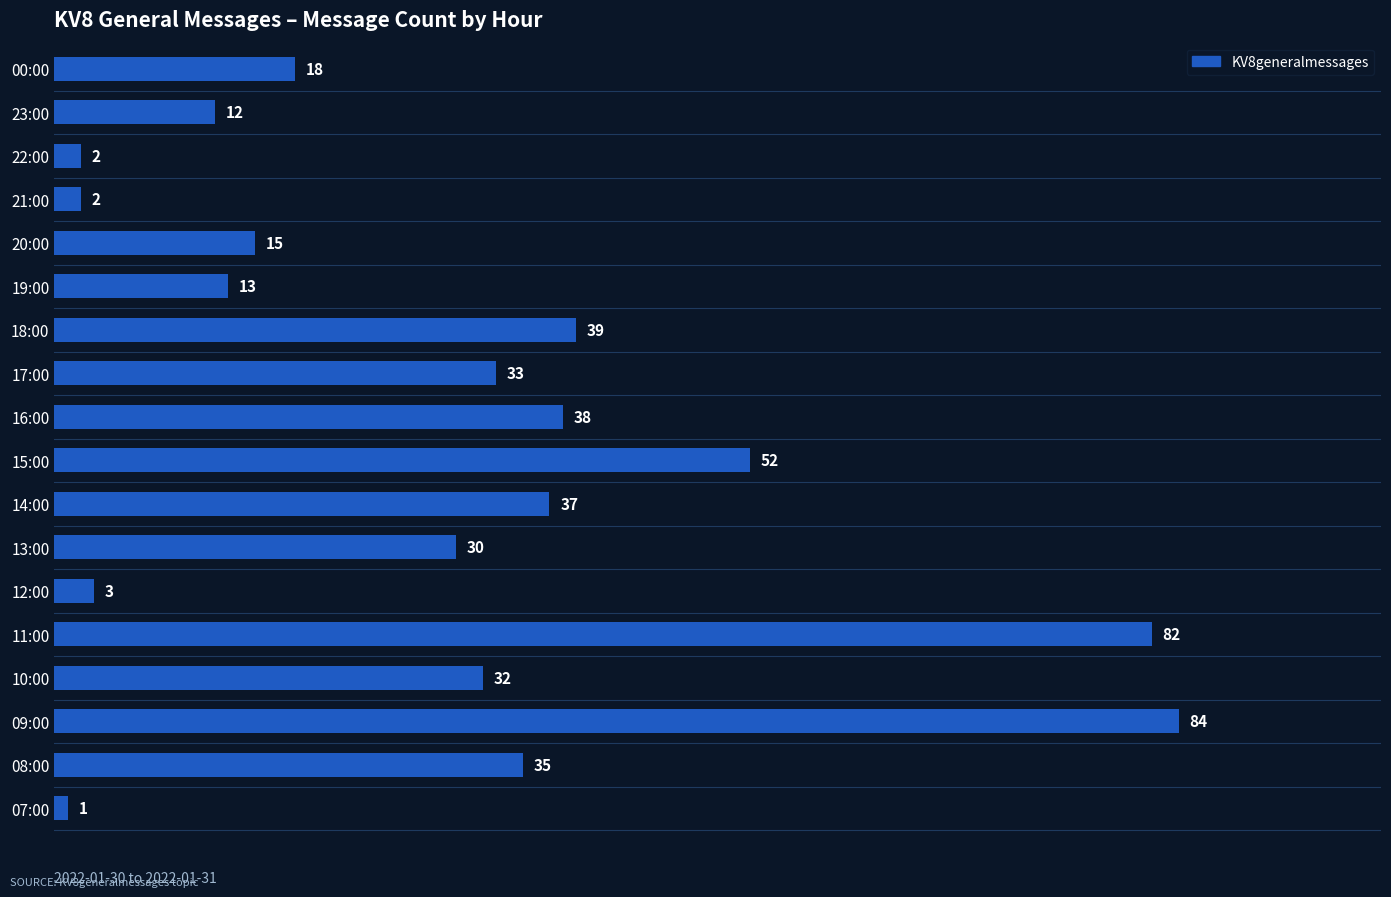

The value at 18:00 is 20. True or false?

False